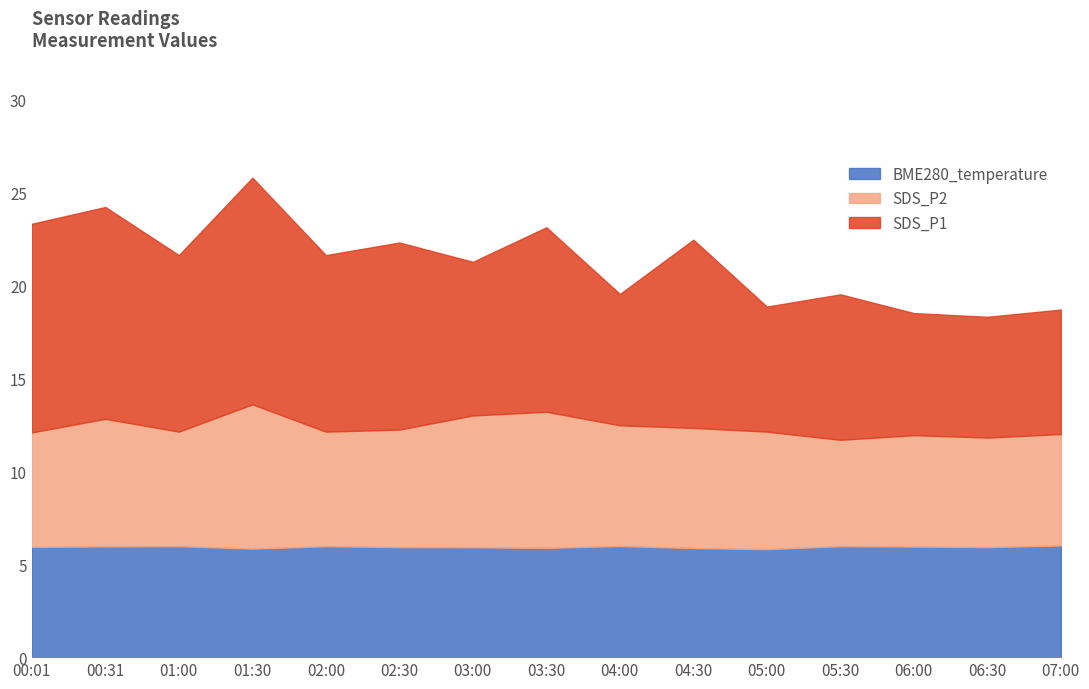

How many data points in SDS_P2 are above 12?

12